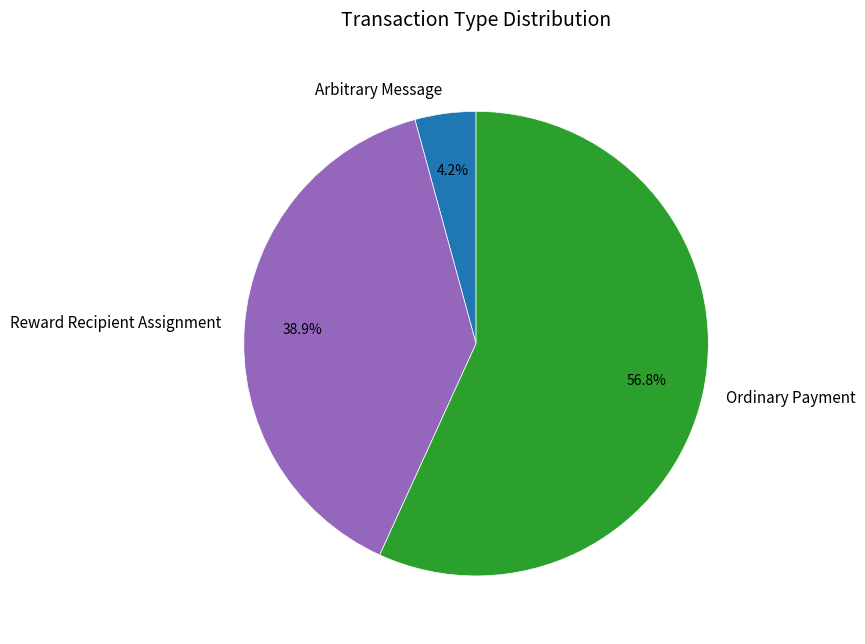

To the nearest percent, what percentage of the pie is Ordinary Payment?

57%